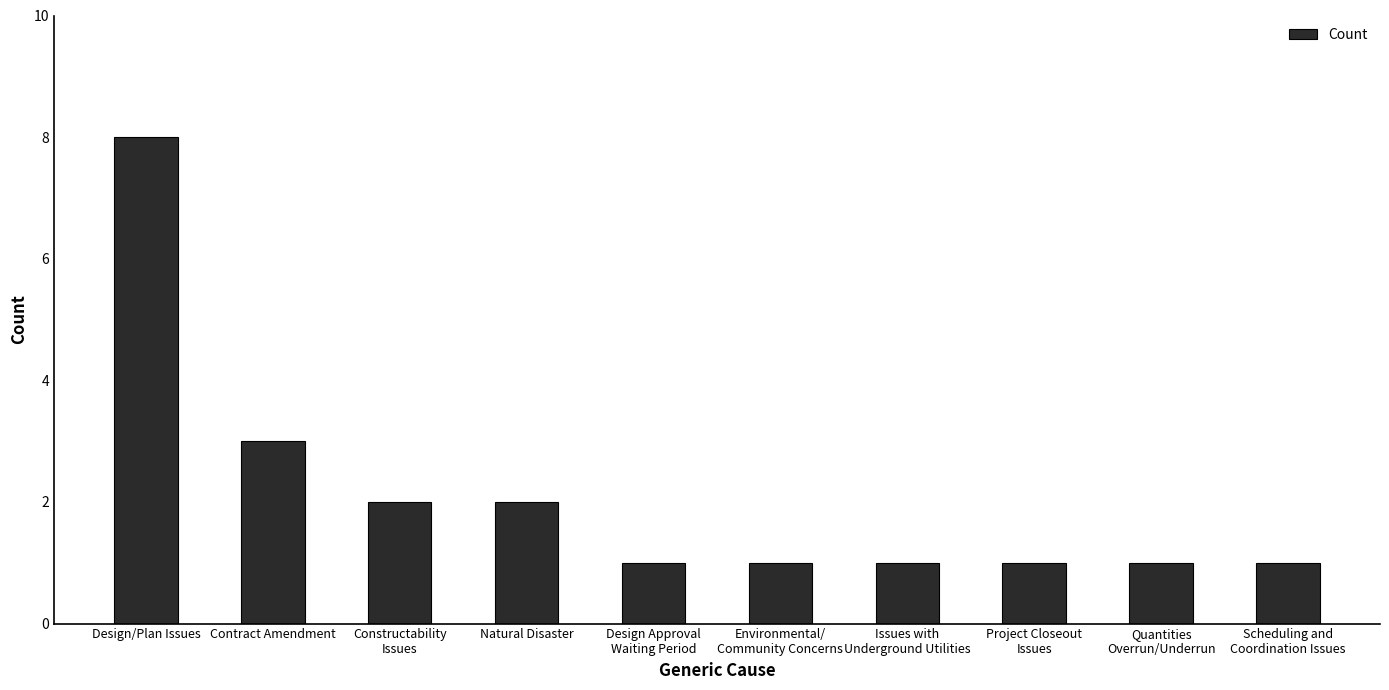

What is the difference between the values at Quantities
Overrun/Underrun and Contract Amendment?

2